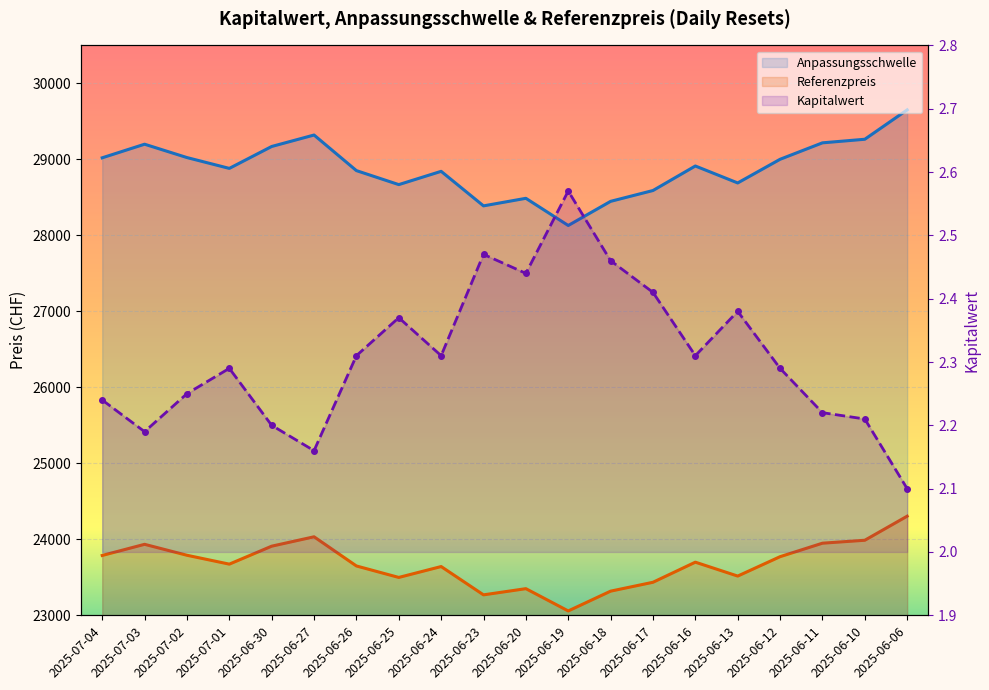

Is the value of Anpassungsschwelle at 2025-07-02 greater than the value of Kapitalwert at 2025-06-20?

Yes